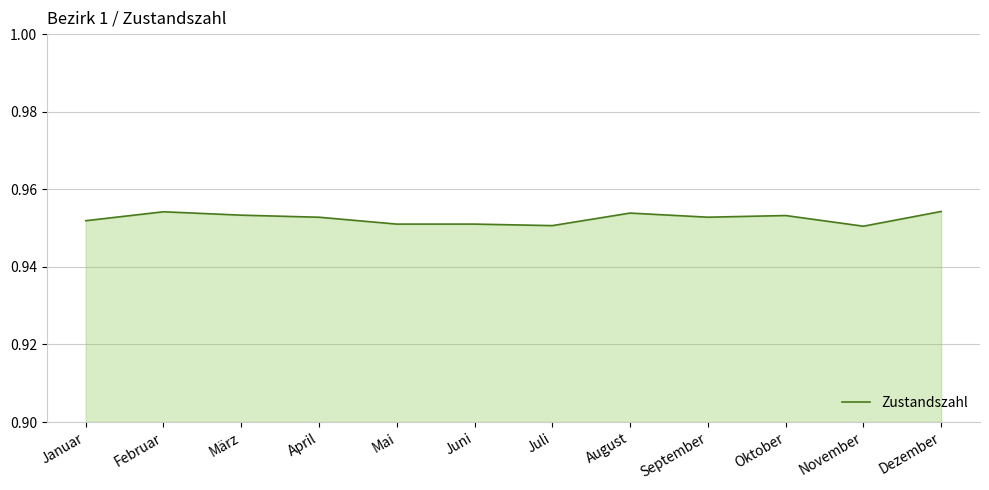

Is it true that the value at Oktober is 0.7?

False